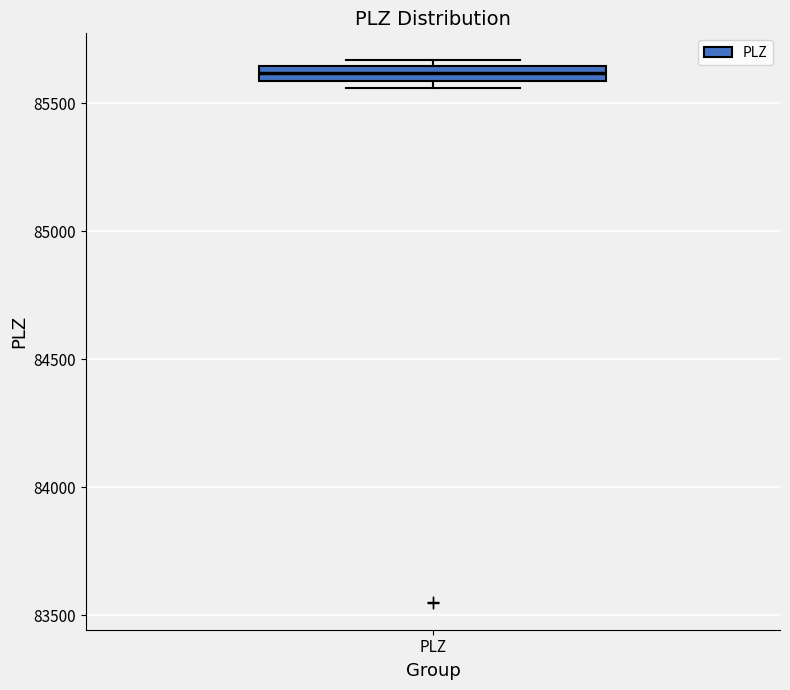

Where is the lower edge of the box for PLZ on the y-axis? The values are not printed on the chart, so give them approximately, as read against the axis.

85600